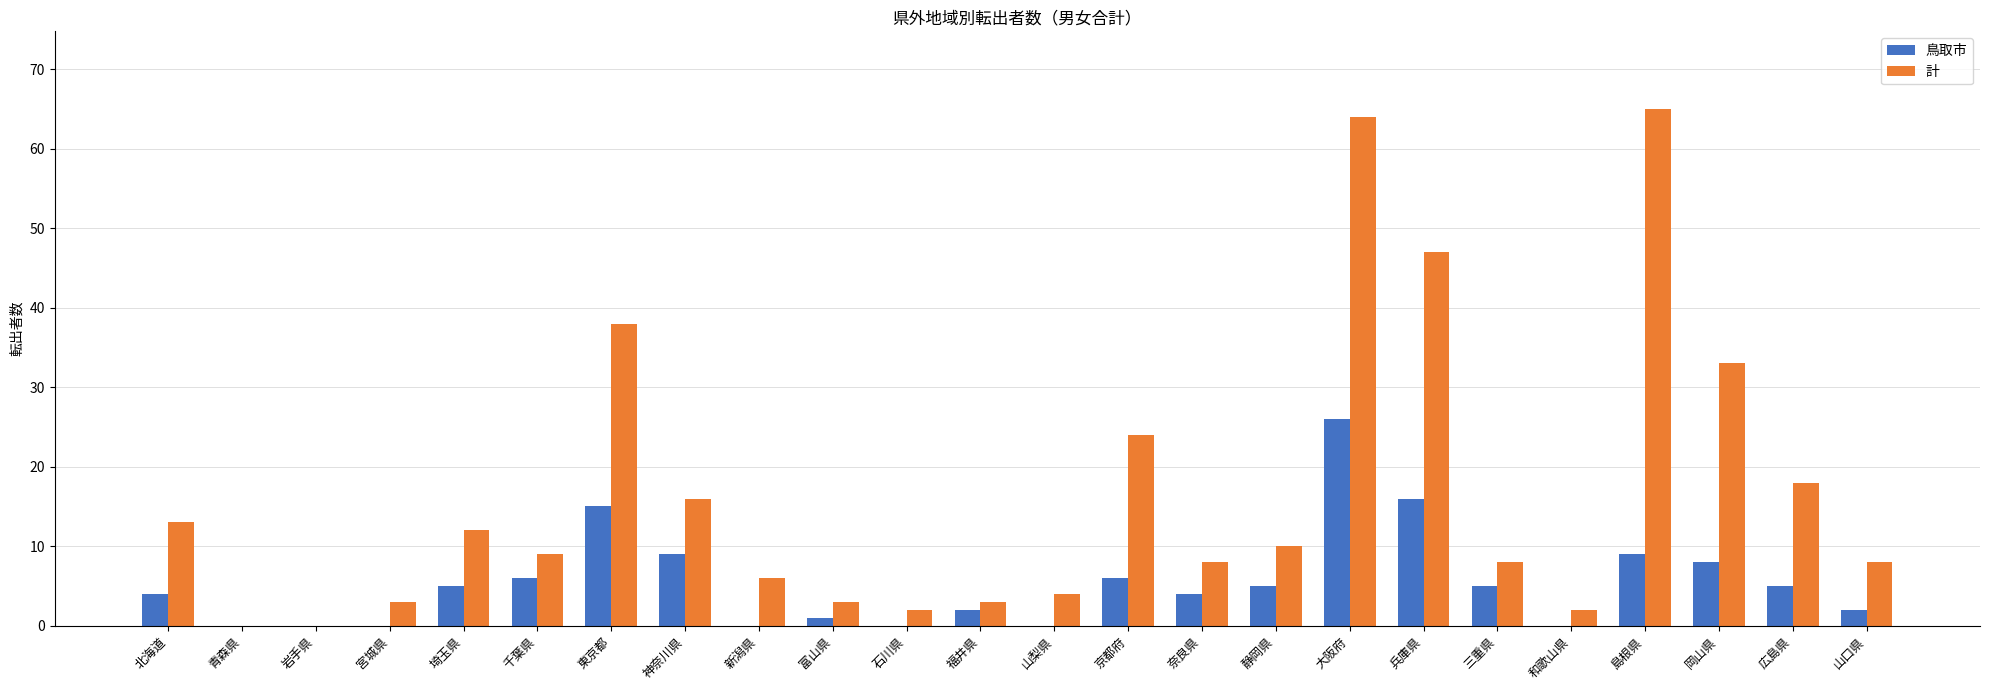

How many series are shown in this chart?

2